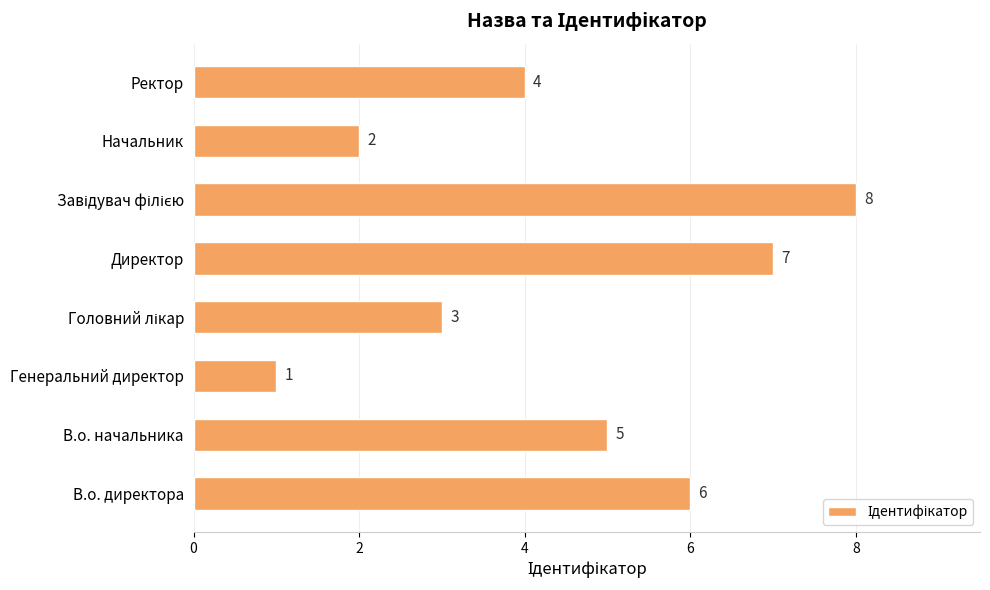

The value at Начальник is 2. True or false?

True